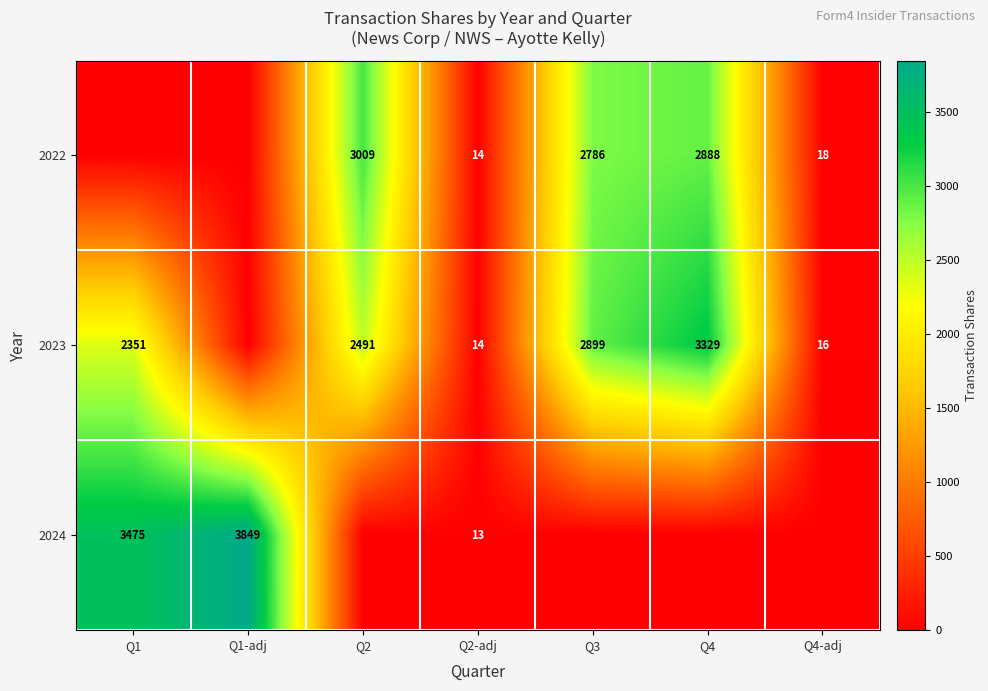

What is the difference between the 2022 values at Q2 and Q4?

121